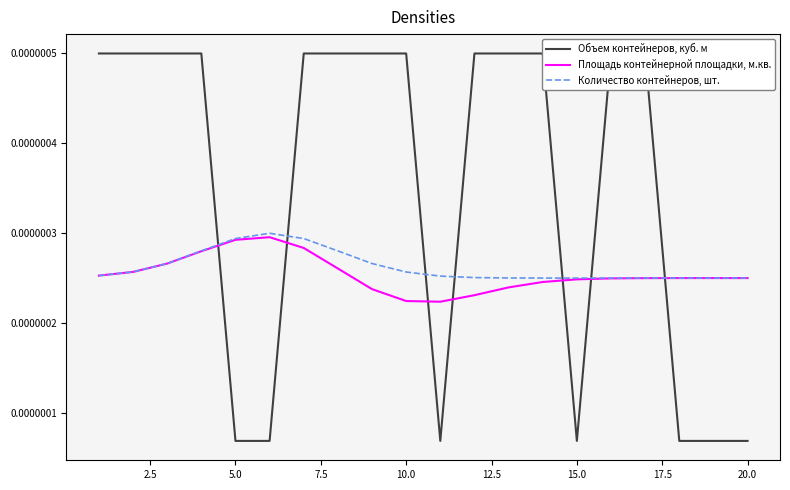

What are all the series names shown in the legend?

Объем контейнеров, куб. м, Площадь контейнерной площадки, м.кв., Количество контейнеров, шт.